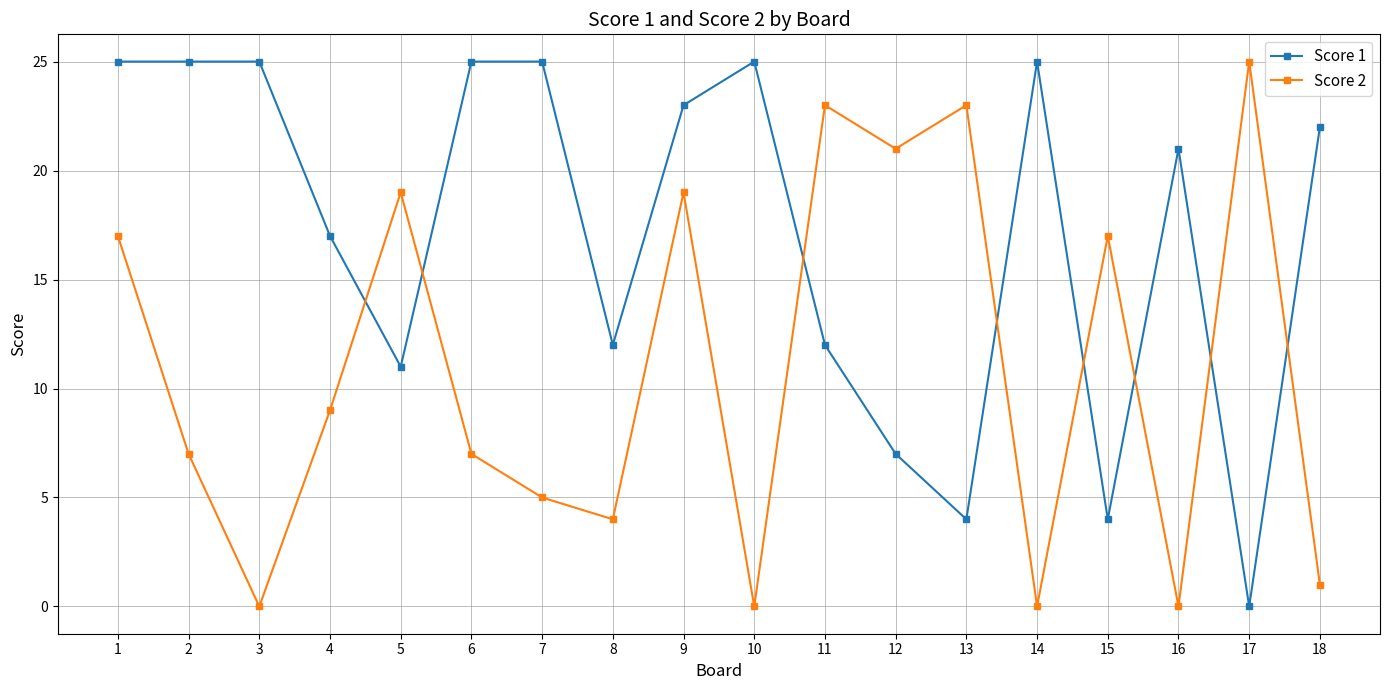

Which series changed the most between 13 and 14?

Score 2